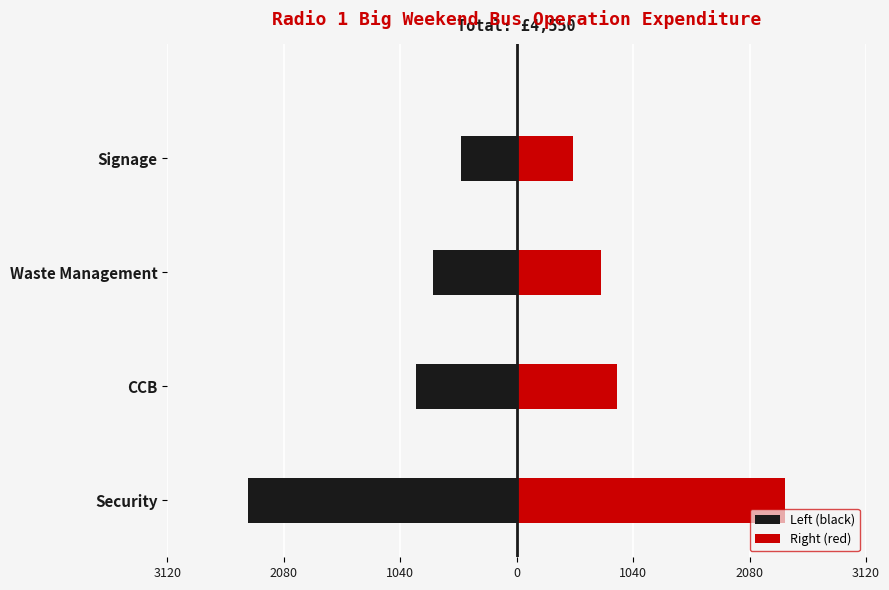

Count the number of categories in the chart.

4